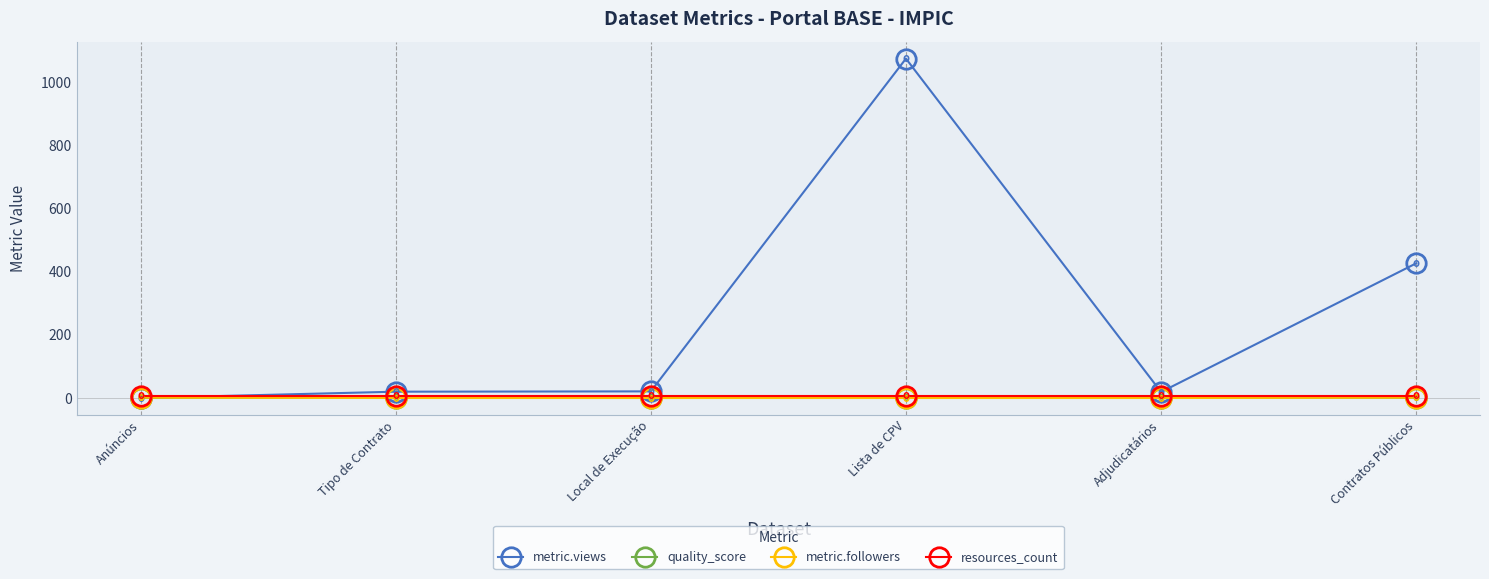

Which series has the largest range (max minus min)?

metric.views